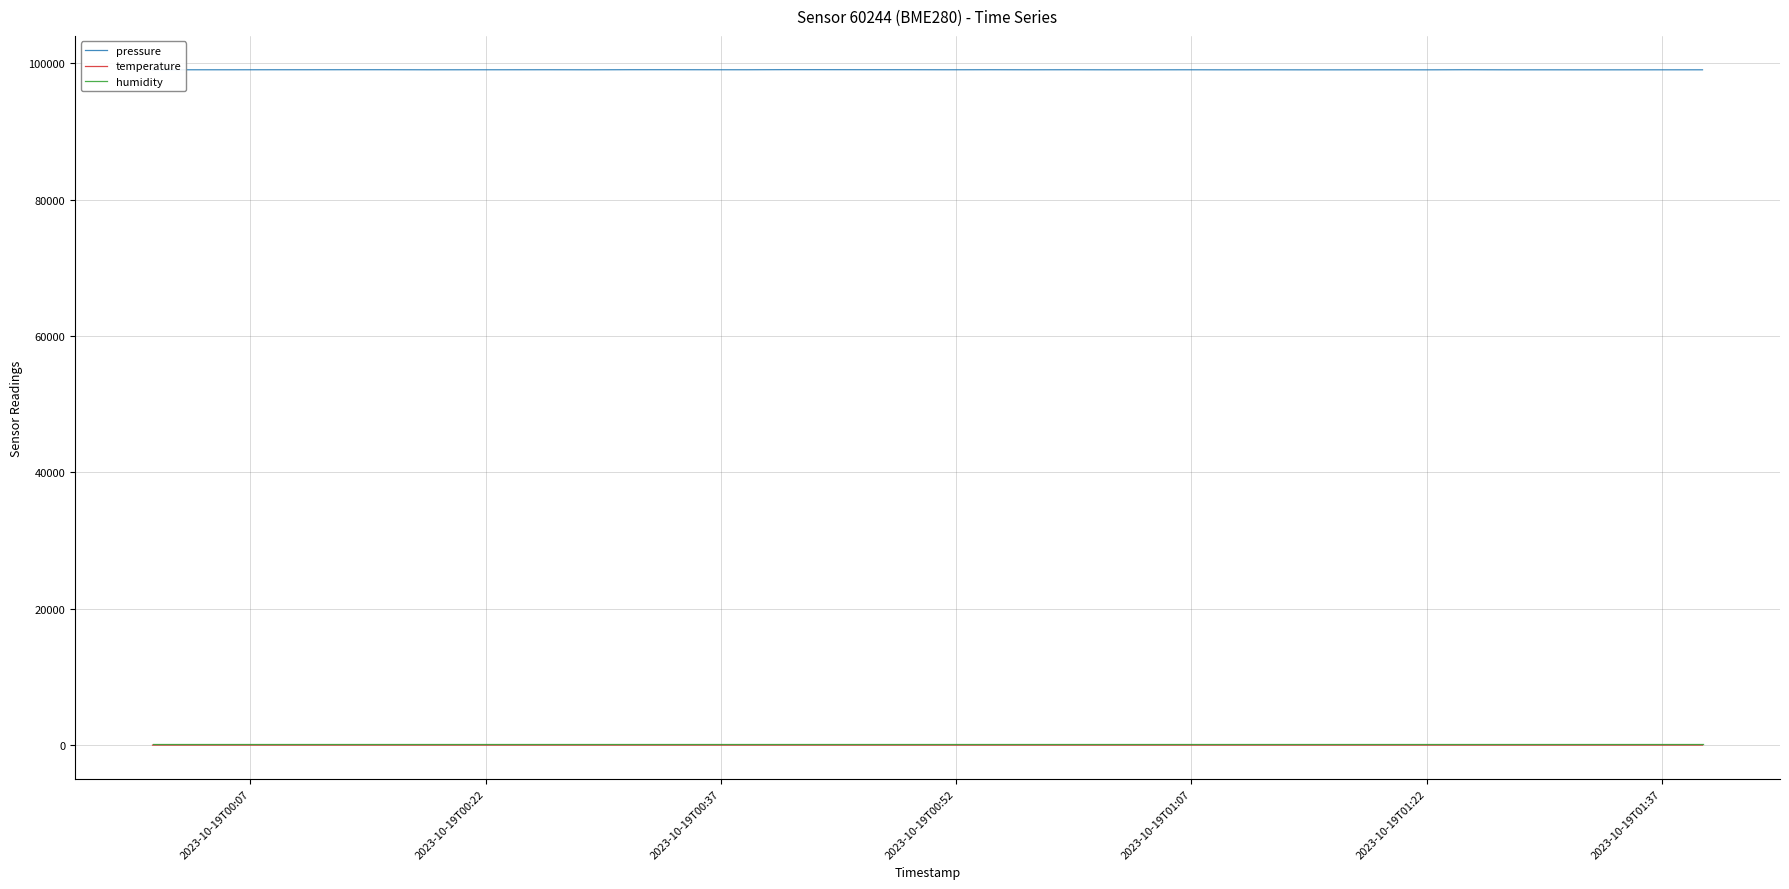

How many values in the pressure series exceed 99022?

21